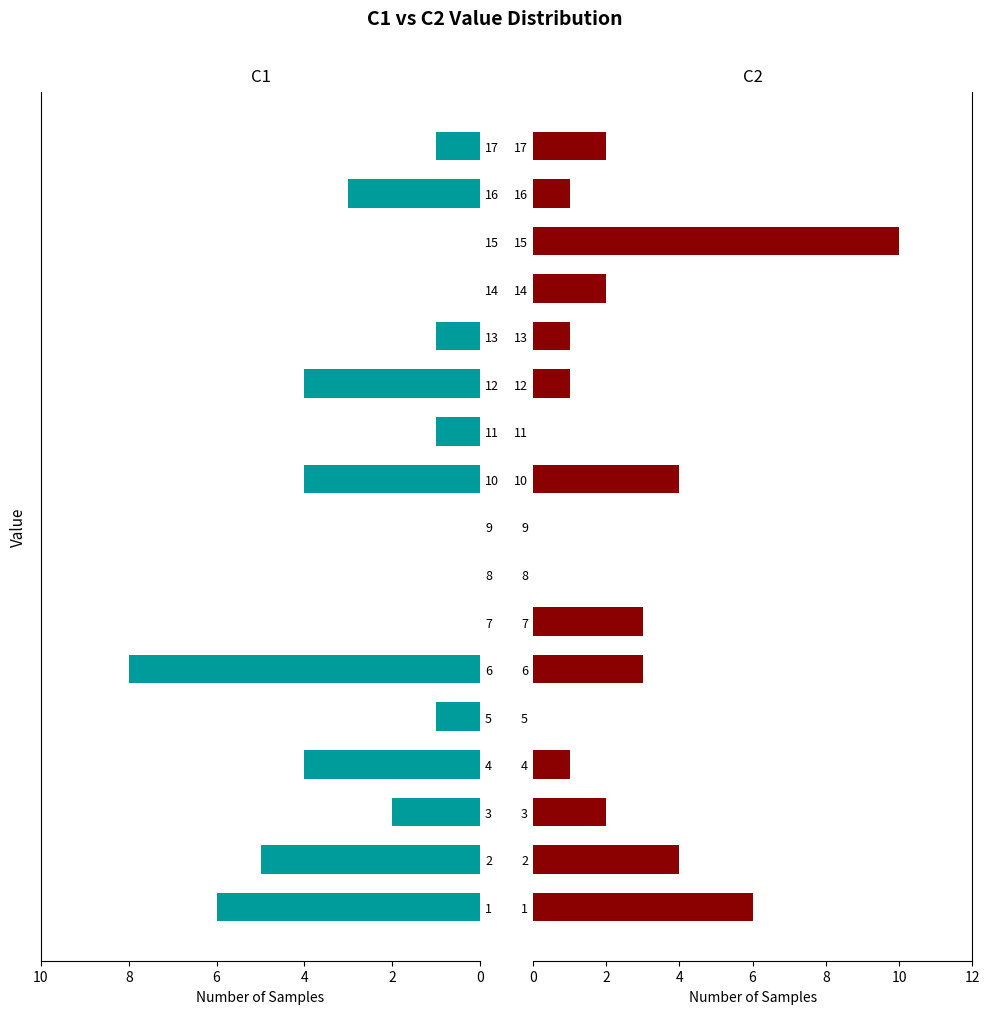

Are the bars grouped side by side (vs. stacked)?

Yes